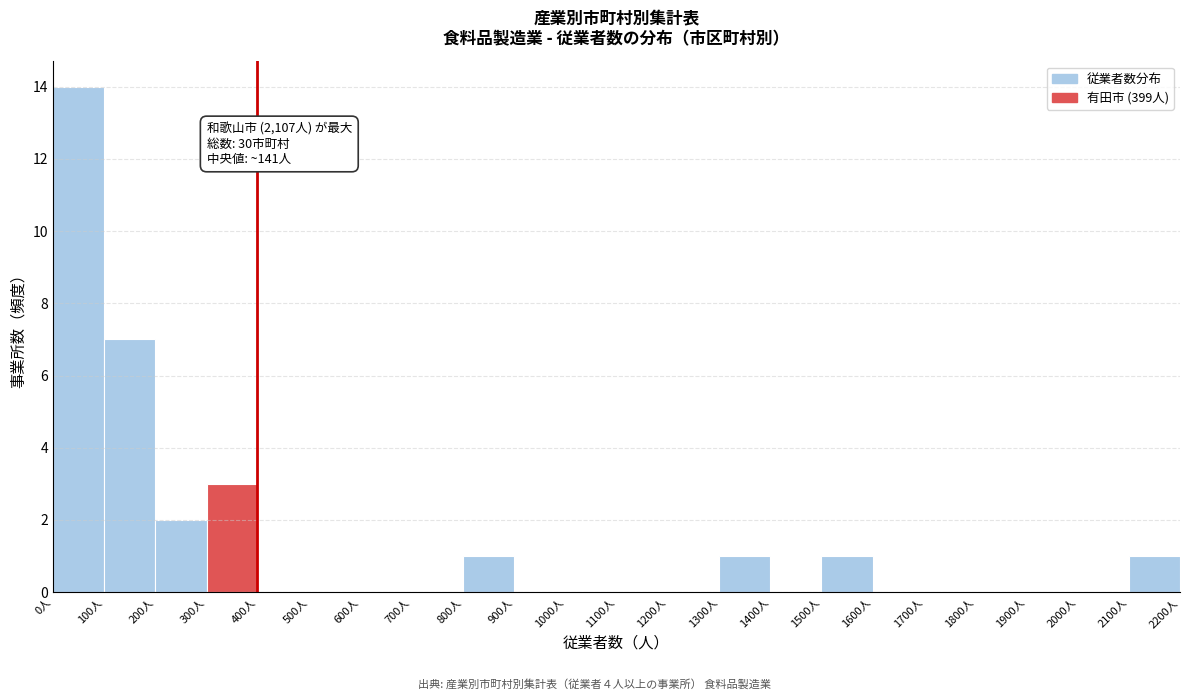

Which range on the x-axis has the tallest bar?

0 to 100